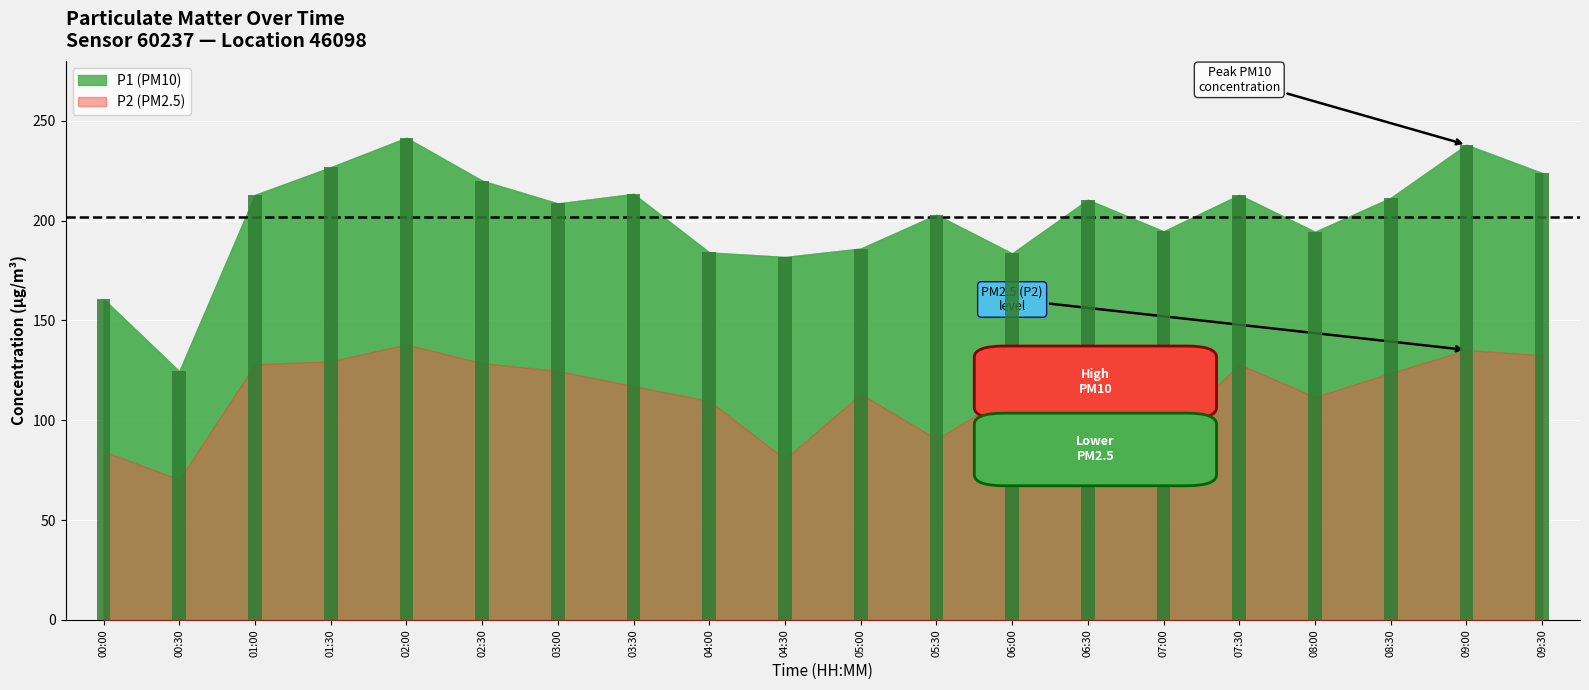

What is the label of the 3rd bar from the left?

01:00